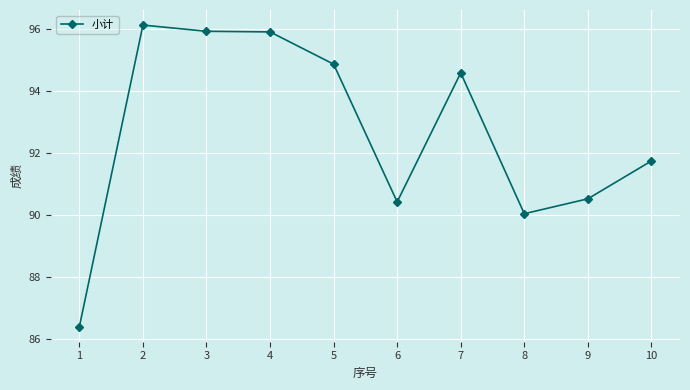

What value does the data have at 9?

90.5